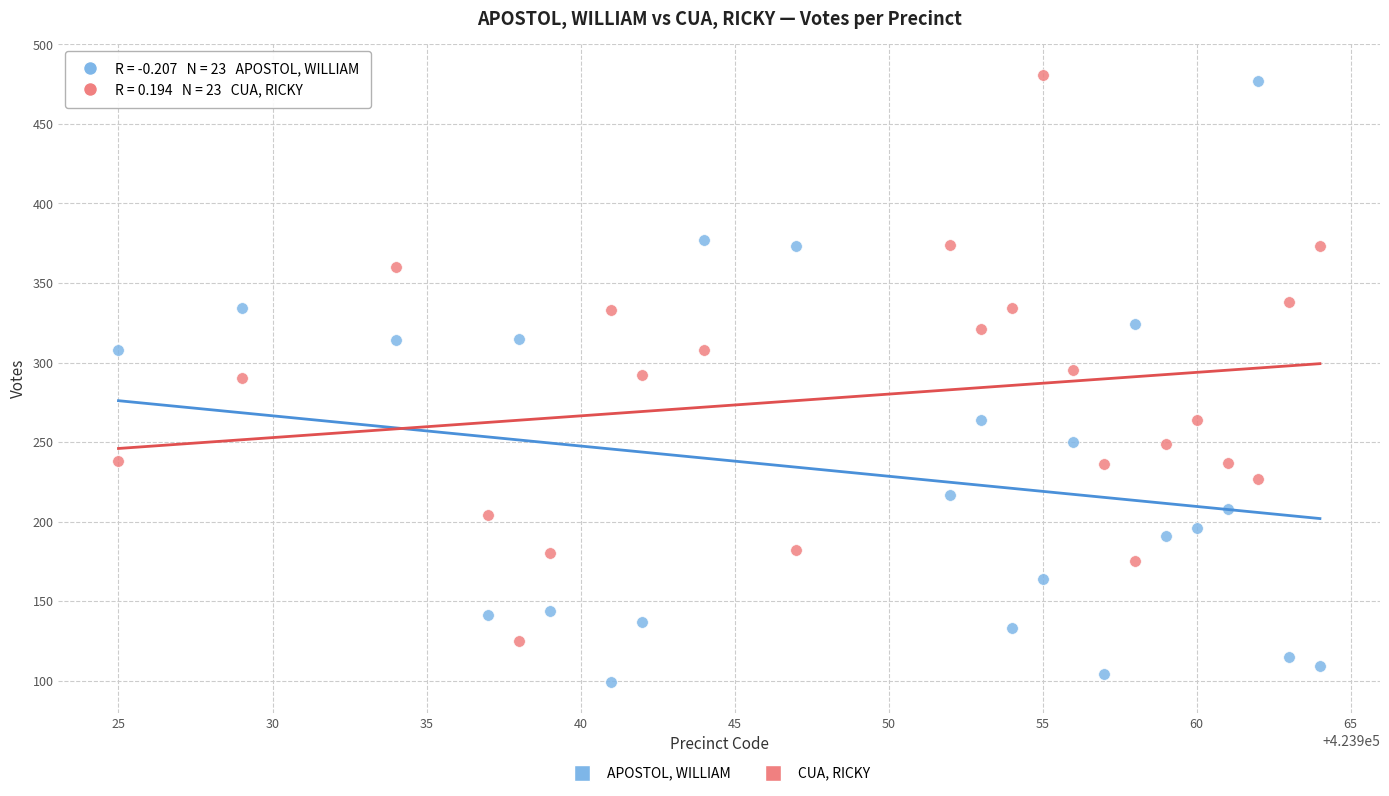

Across all data points, what is the range of X values (max minus min)?

39